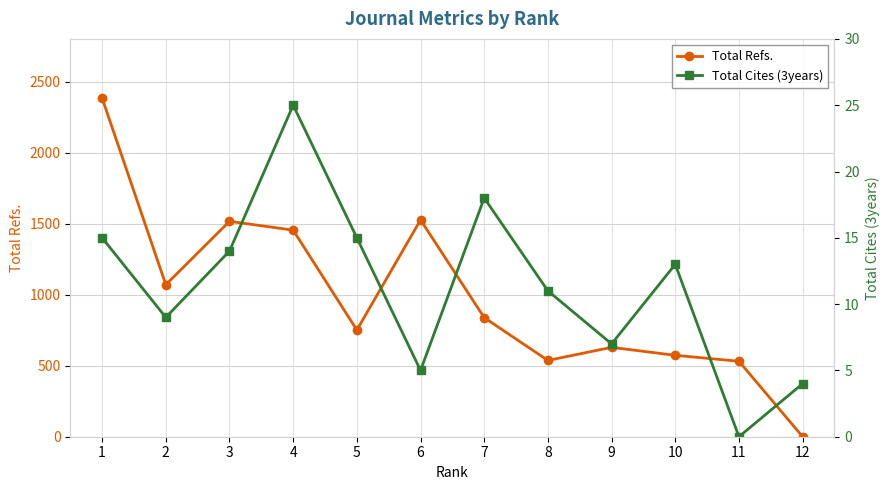

Where is the first local maximum for Total Cites (3years)?

4